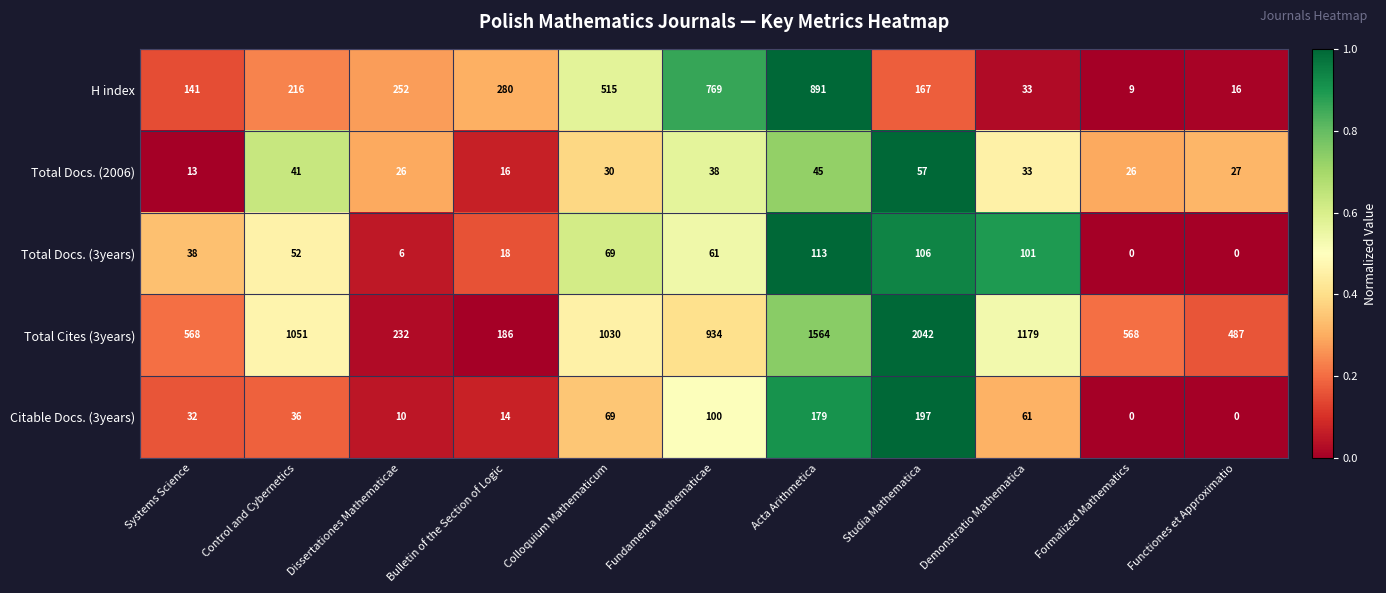

Which series has the largest total across all categories?

Total Cites (3years)